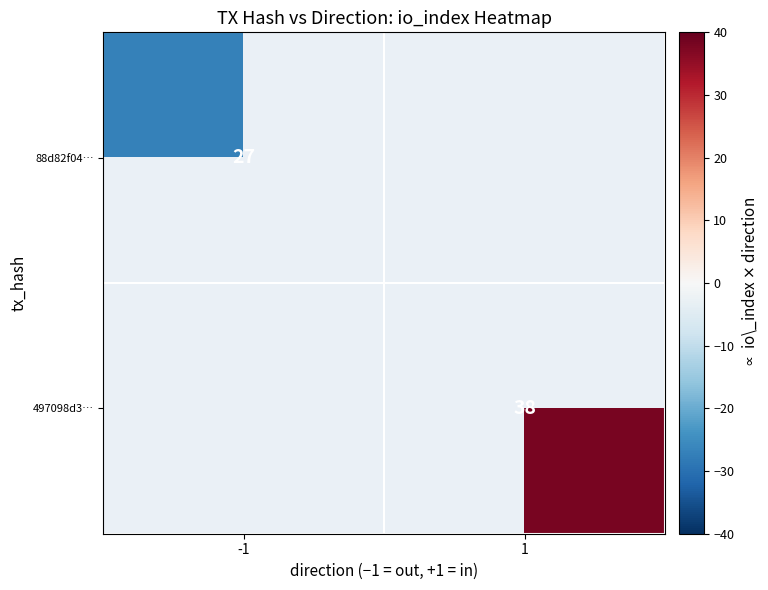

The 88d82f04… series shows 27 at -1. True or false?

True